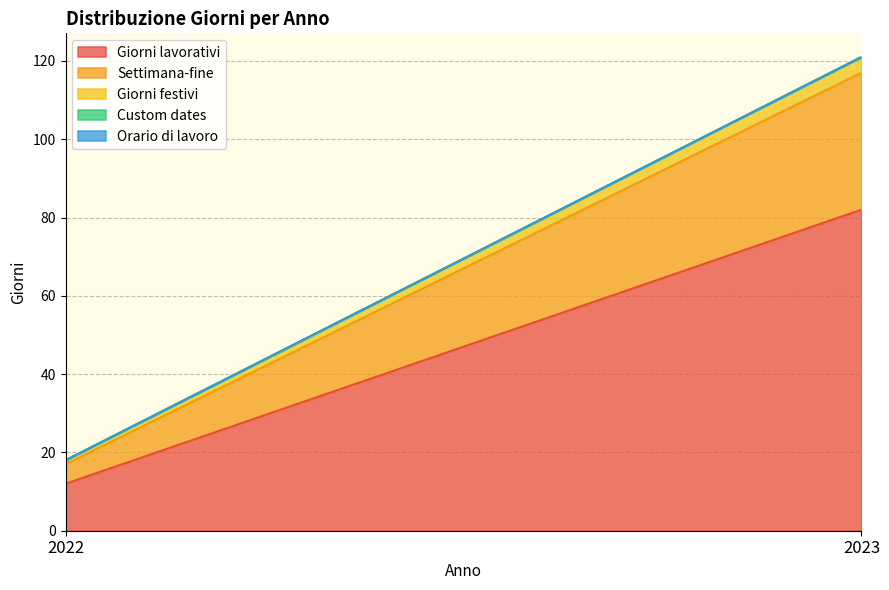

At which label is Giorni lavorativi closest to 47?

2022